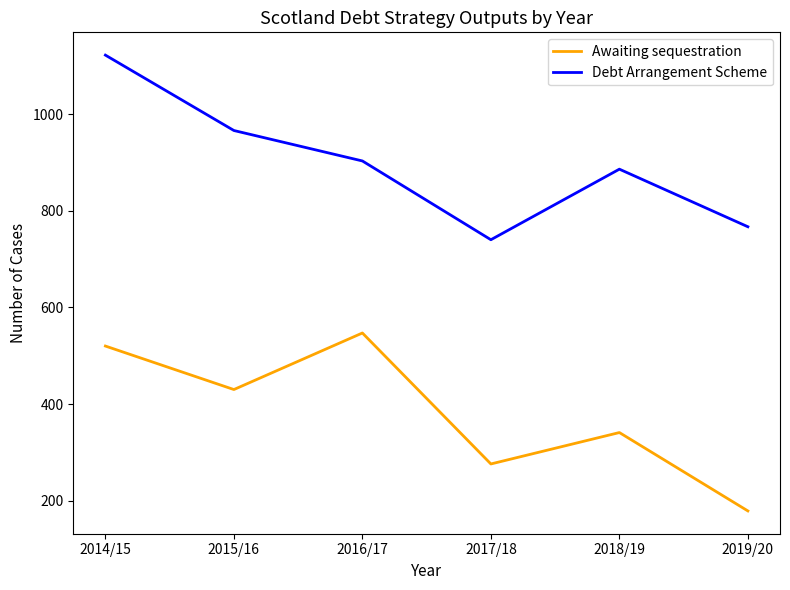

Does the chart have visible grid lines?

No